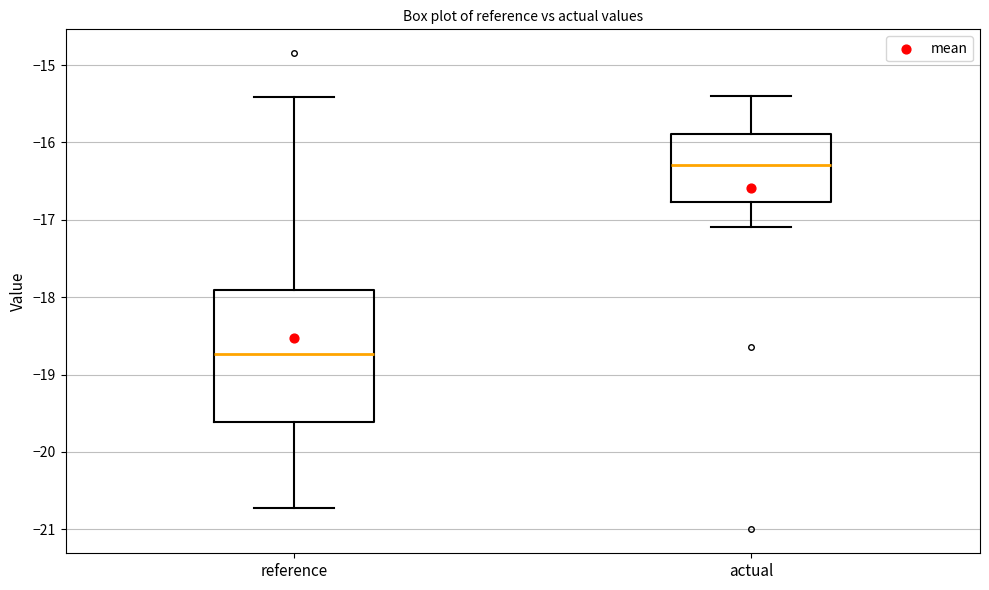

Which box has the lowest median line?

reference